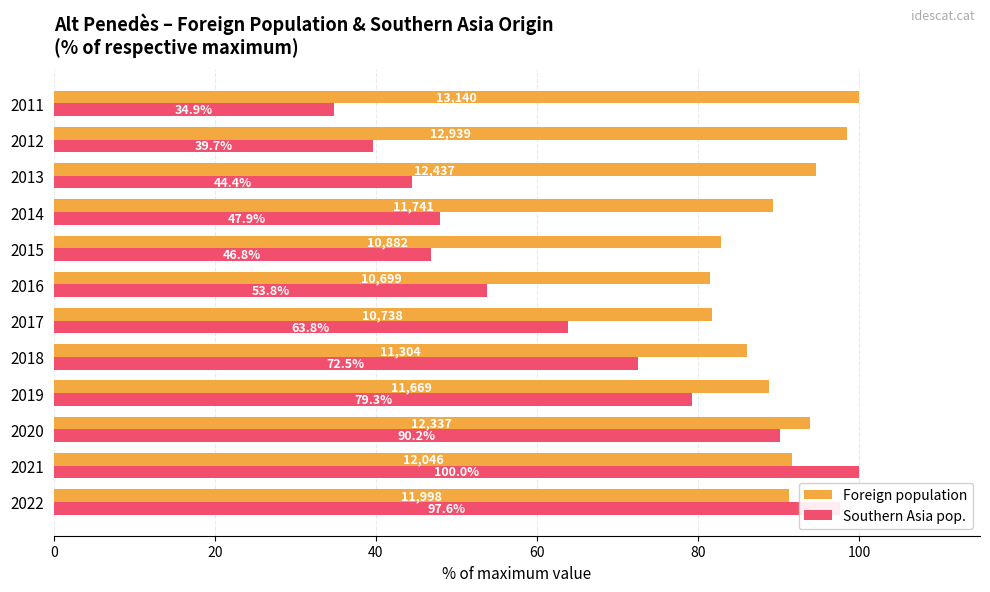

At which category is the sum across all series the highest?

2021